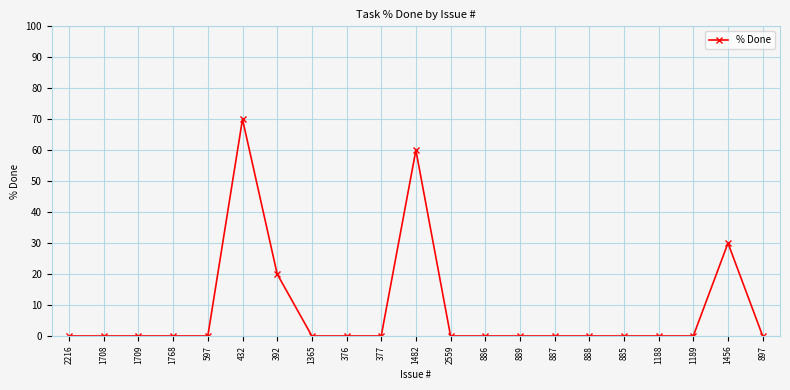

The value at 377 is 45. True or false?

False